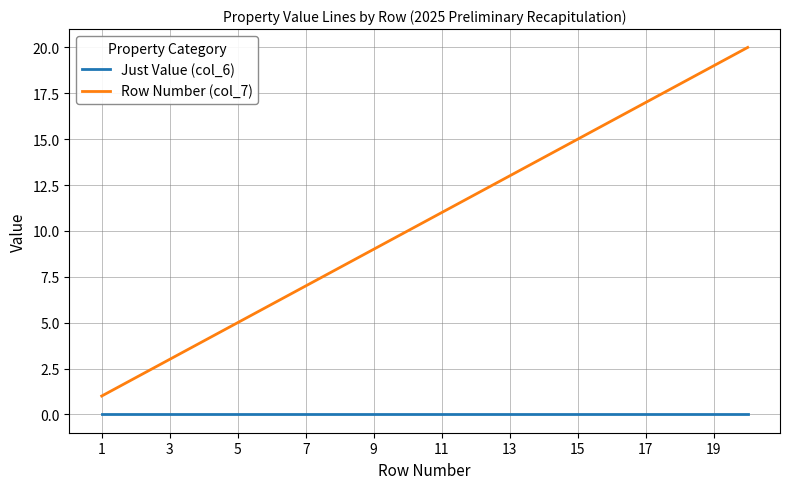

What is the greatest value displayed?

20